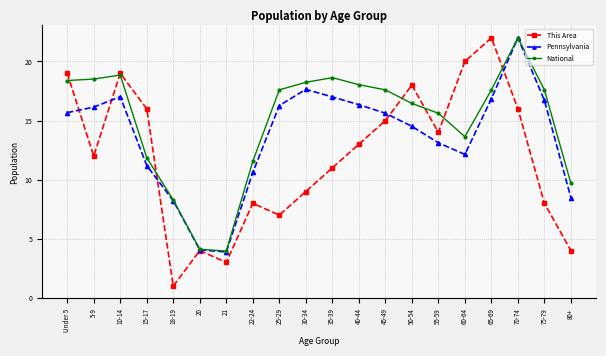

True or false: National has more than 2 interior local peaks.

True